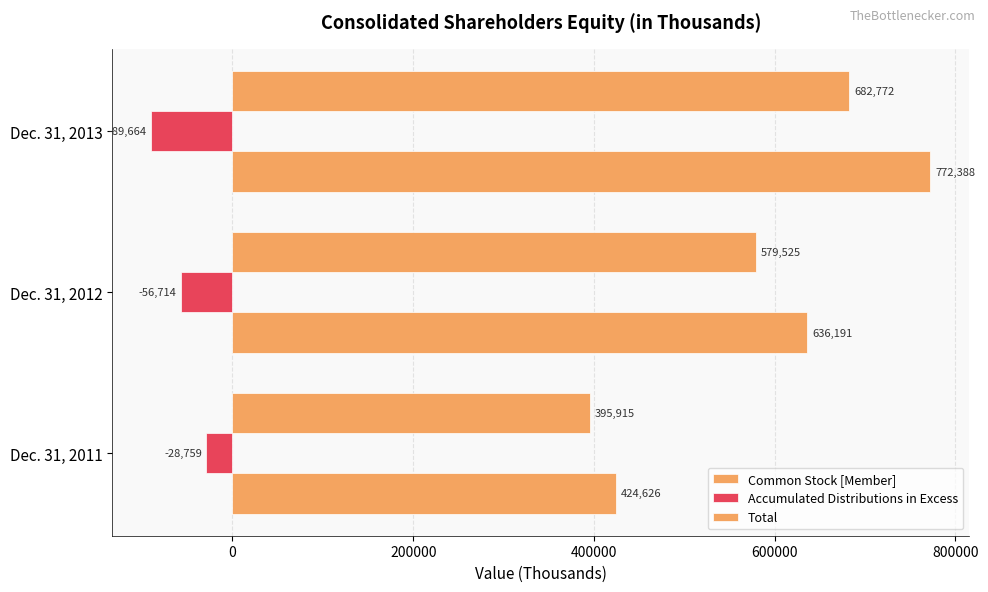

How many values in the Accumulated Distributions in Excess series exceed -56714?

1